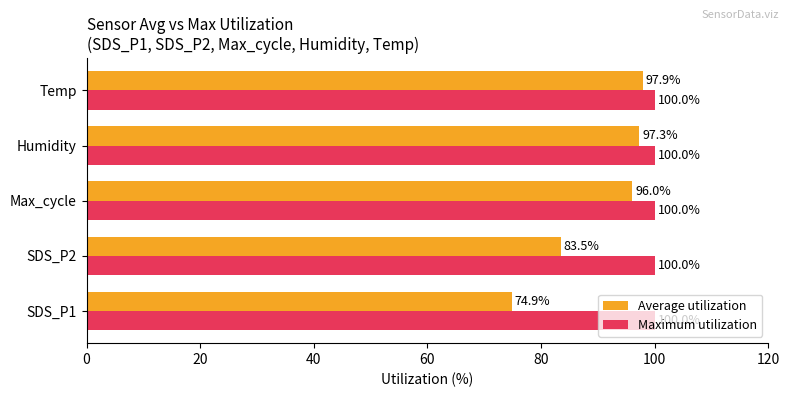

What is the difference between the second highest and minimum values in the Average utilization series?

22.4